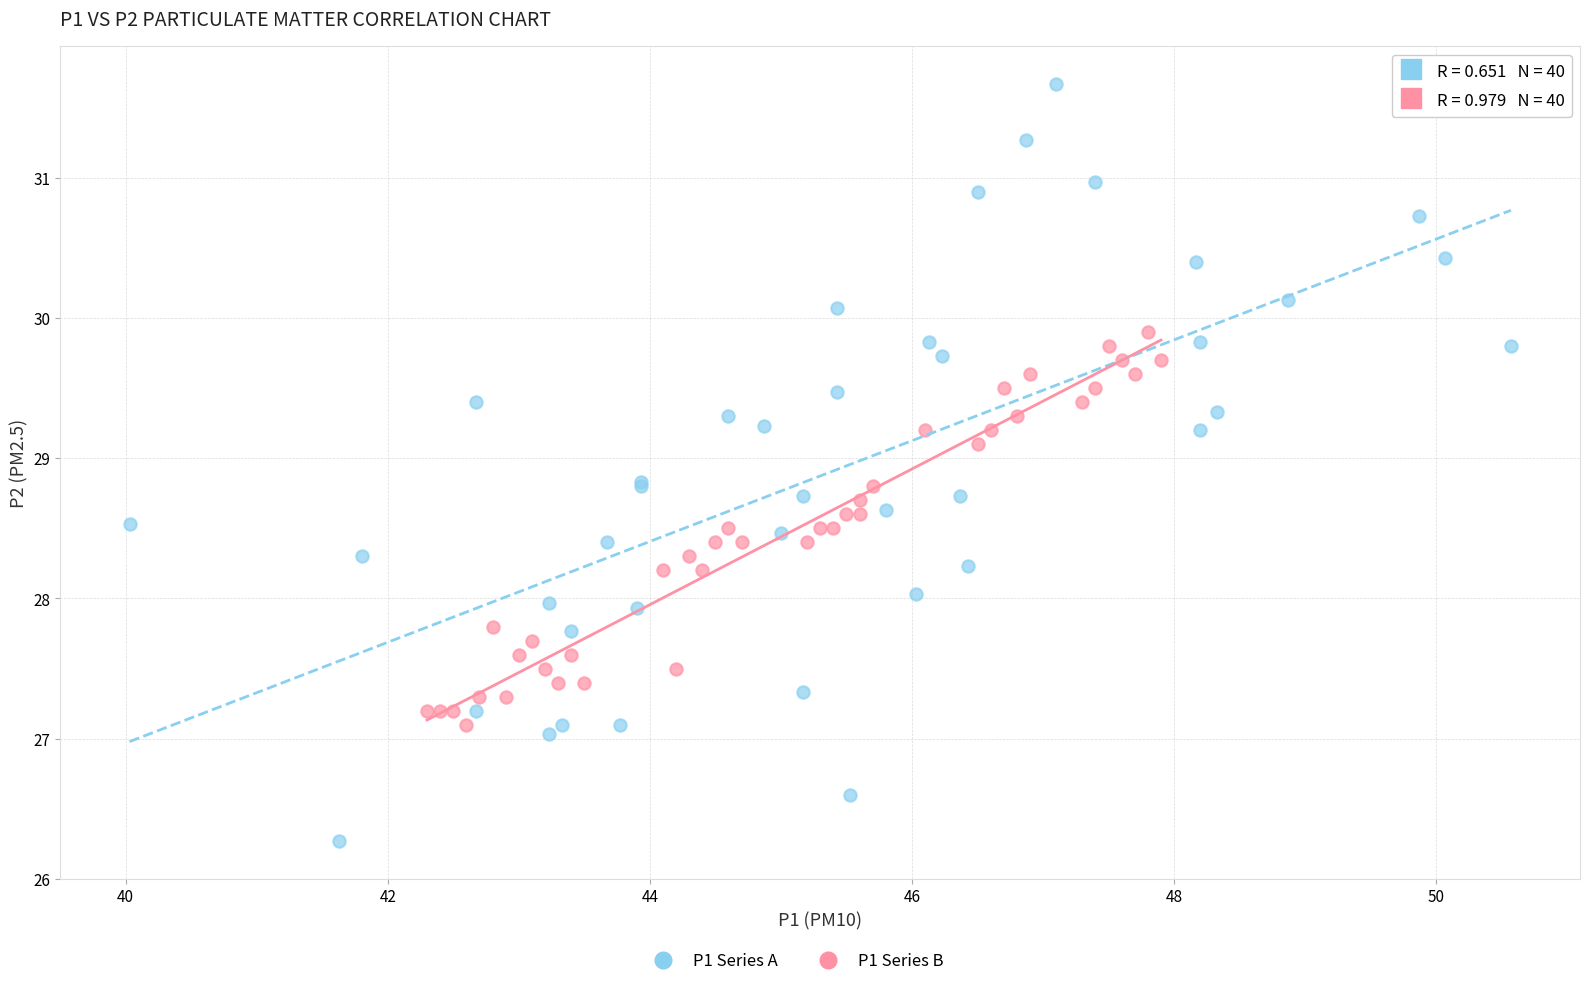

Which series has the largest Y range (max minus min)?

P1 Series A